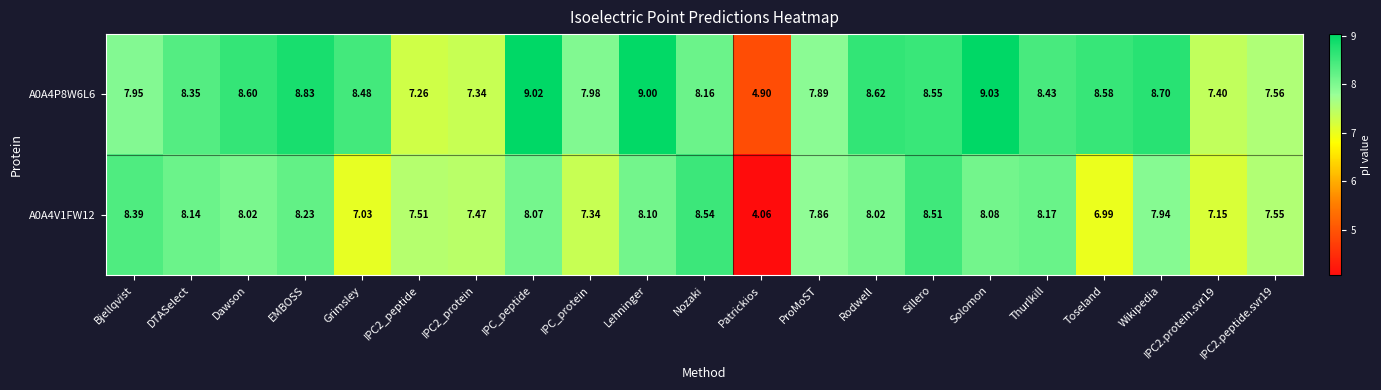

Where does the A0A4V1FW12 series first go above 8?

Bjellqvist